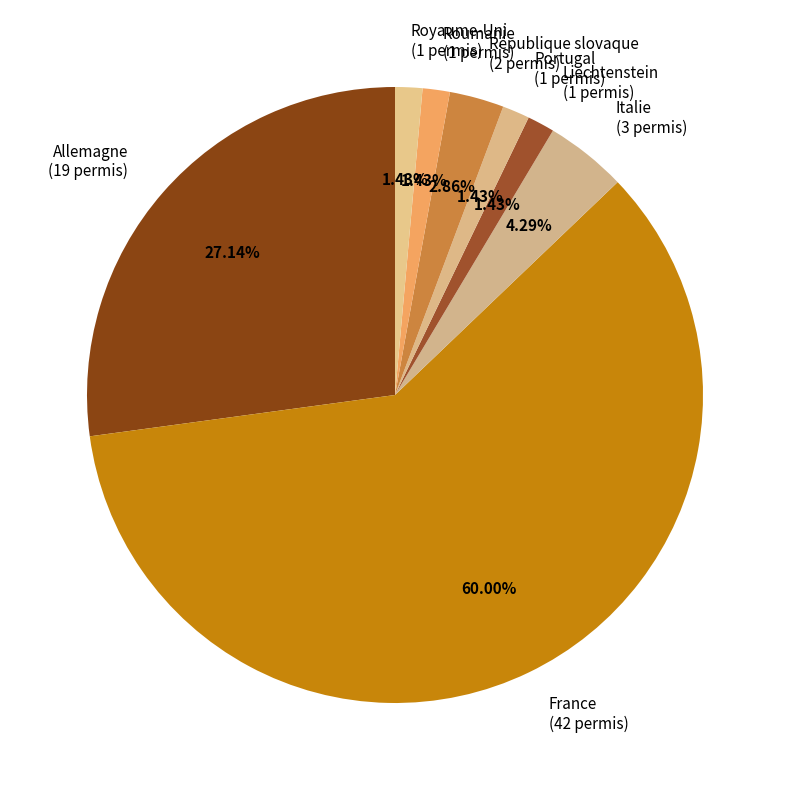

What is the largest slice in the pie chart?

France